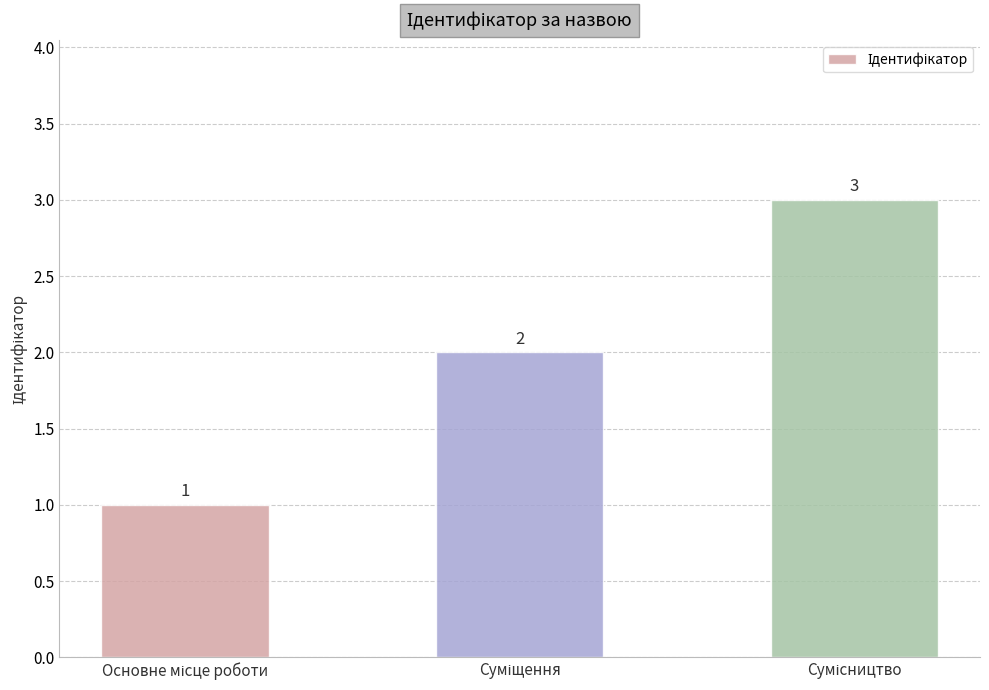

How many values are between 1 and 3?

3